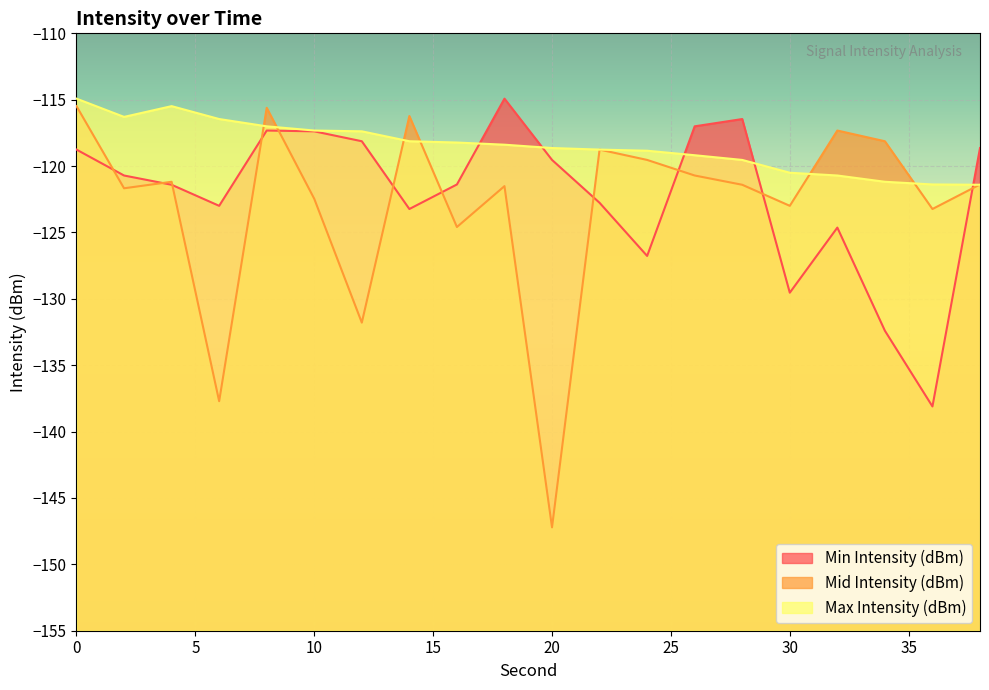

How many data points does each series have?

20